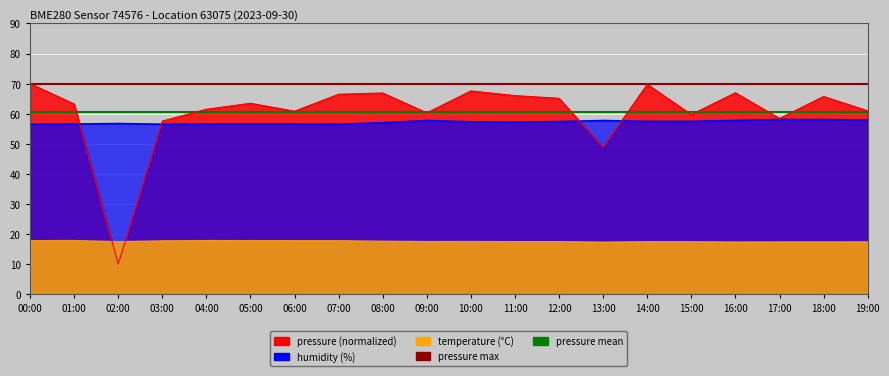

Between which two adjacent categories do pressure and humidity first intersect?

01:00 and 02:00